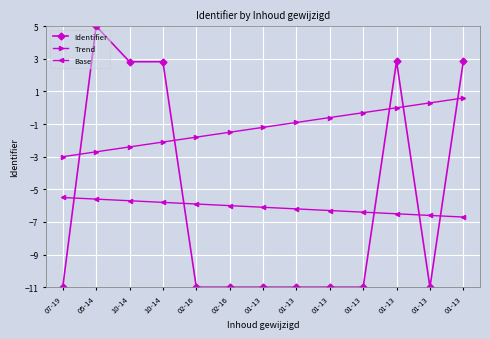

How many data points does each series have?

13